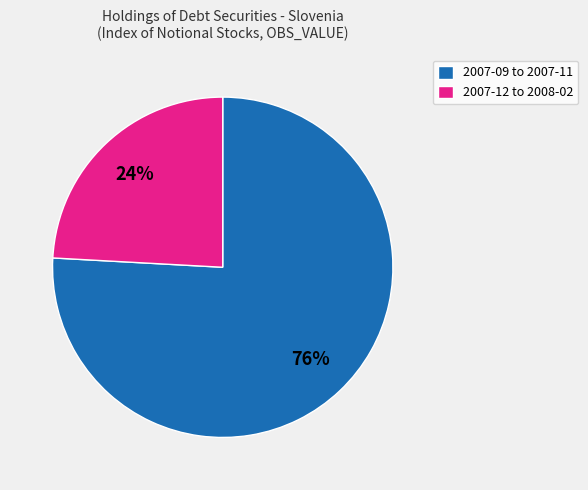

Does any single category account for the majority?

Yes